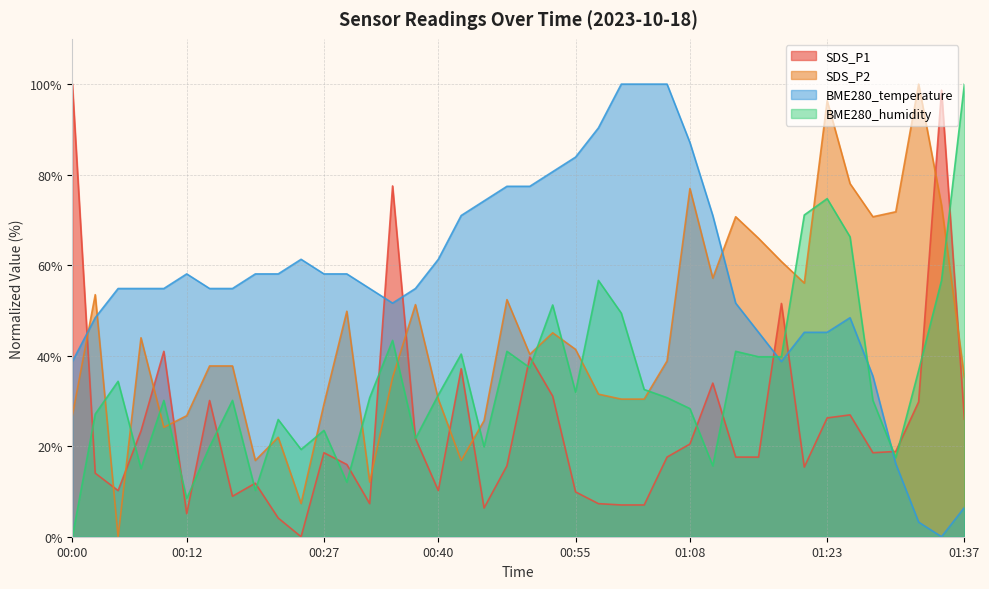

Which series has the largest range (max minus min)?

SDS_P1